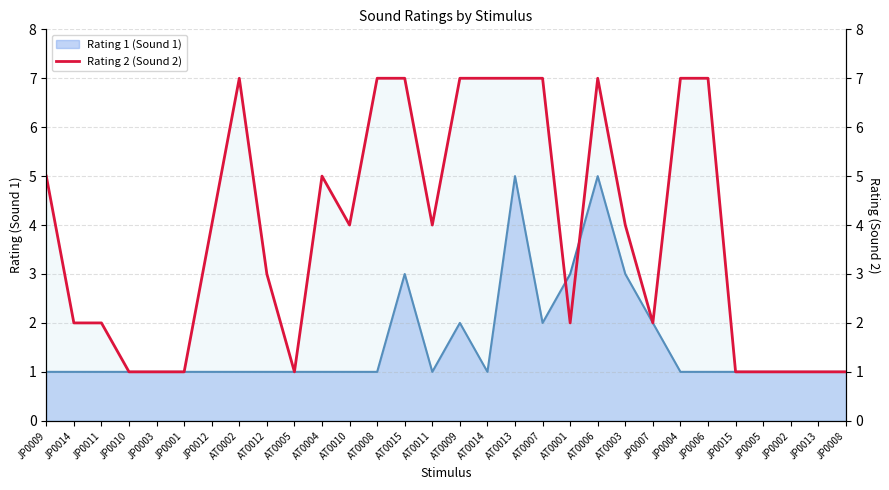

True or false: the data shows 7 at JP0006.

True